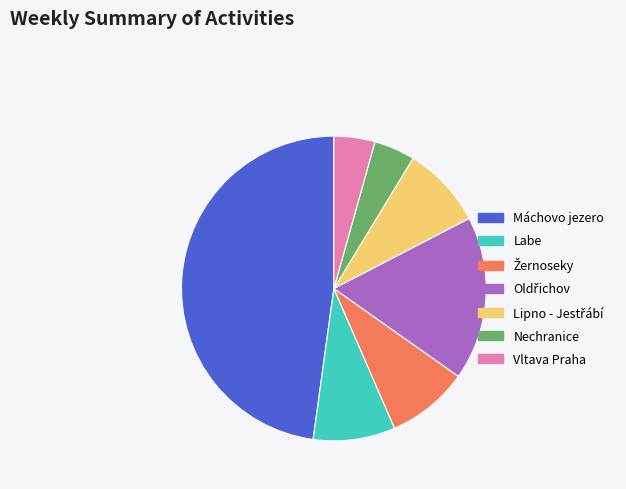

Which has a higher value, Labe or Vltava Praha?

Labe